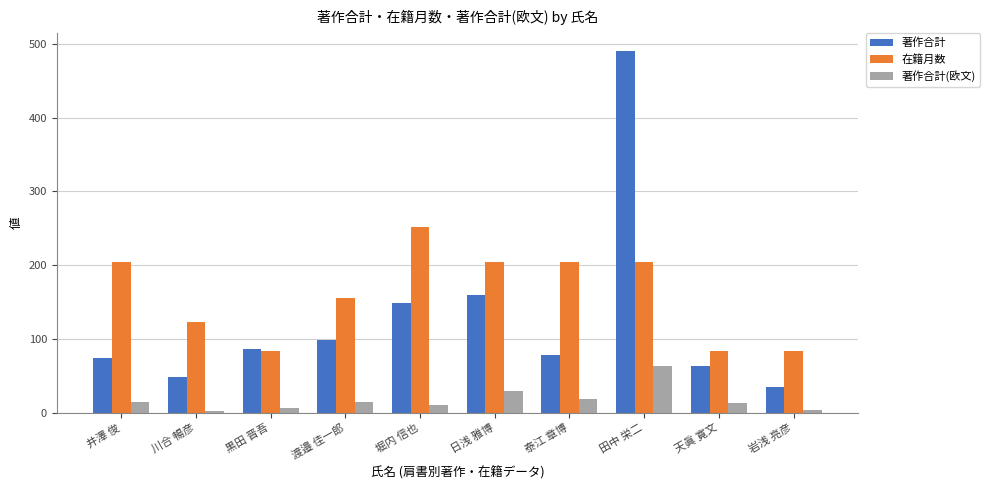

At which label is 著作合計 closest to 262?

日浅 雅博